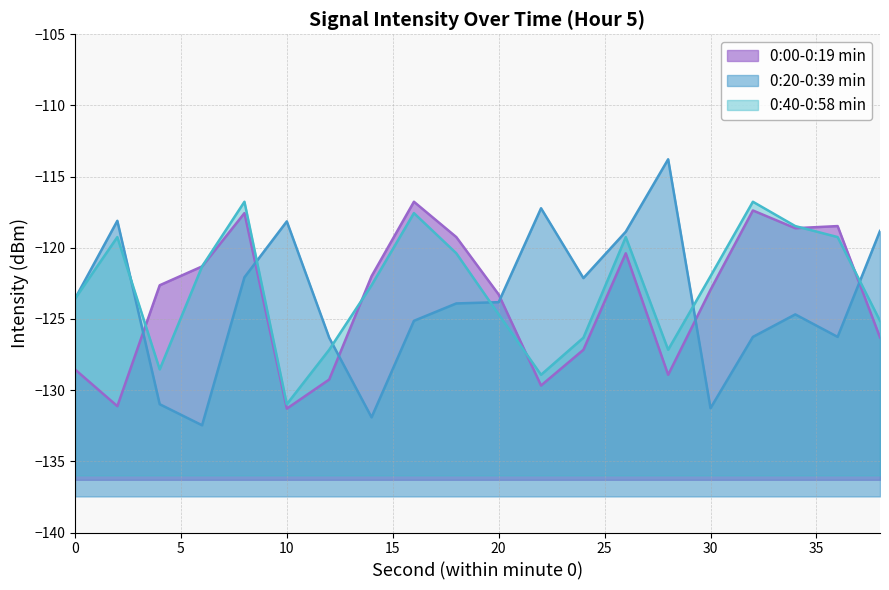

Where does the 0:20-0:39 min series first go above -123?

2